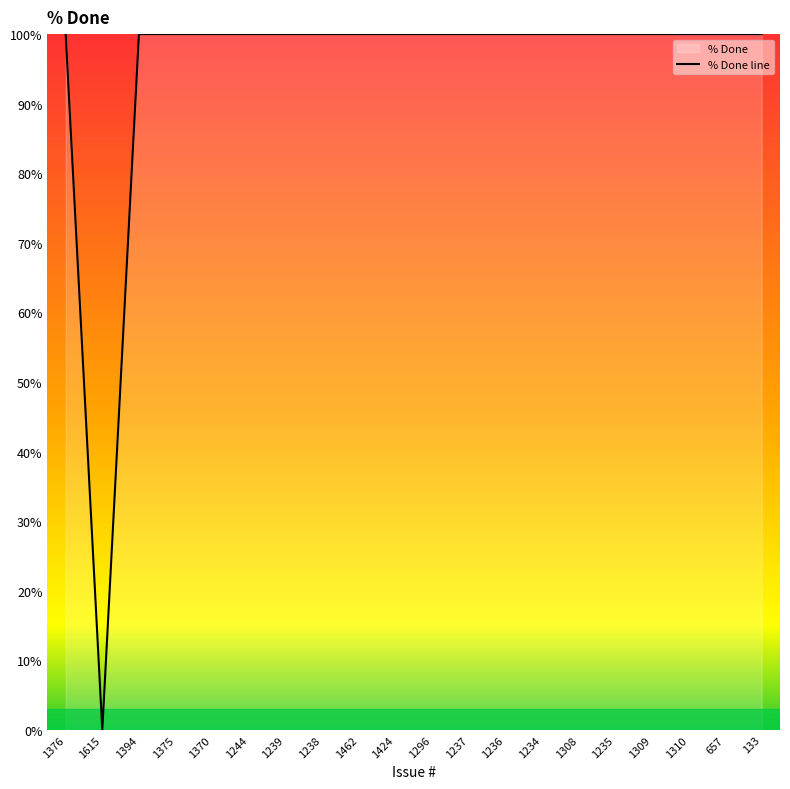

The chart shows a value of 43 at 1296. True or false?

False